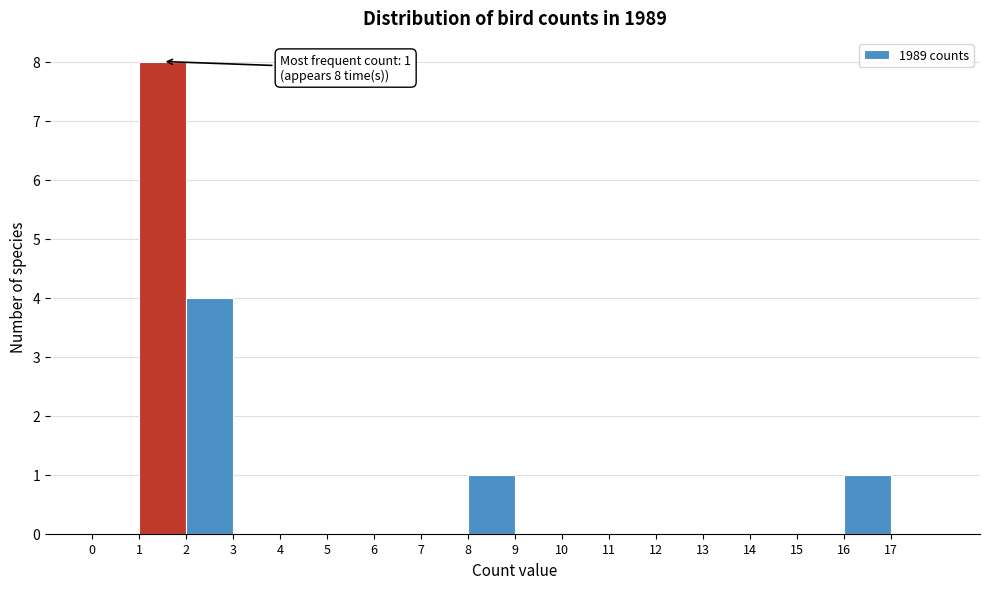

Which range on the x-axis has the tallest bar?

1 to 2